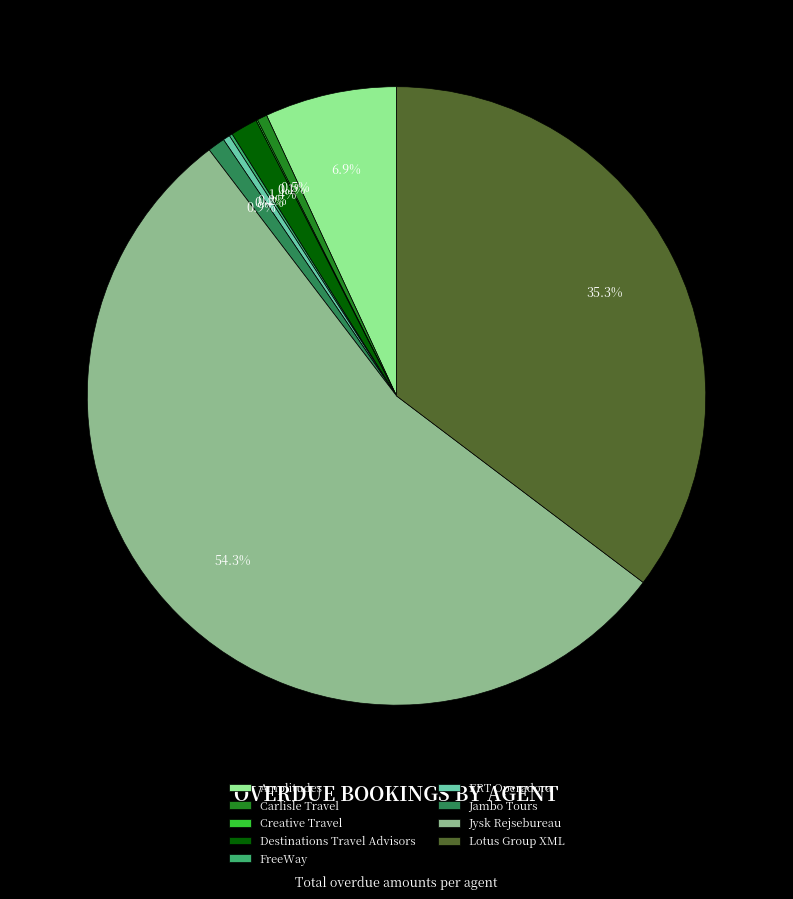

What percentage is NOT represented by Jysk Rejsebureau?

45.7%